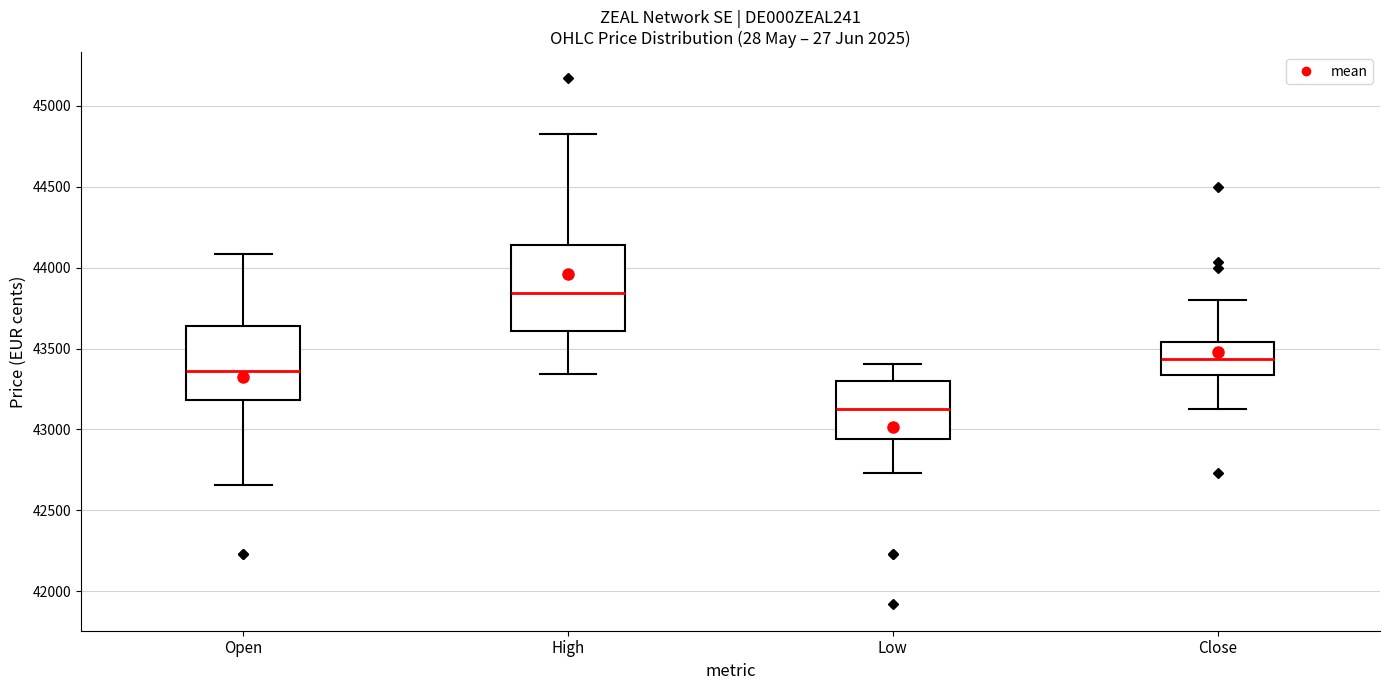

Which box has the lowest median line?

Low